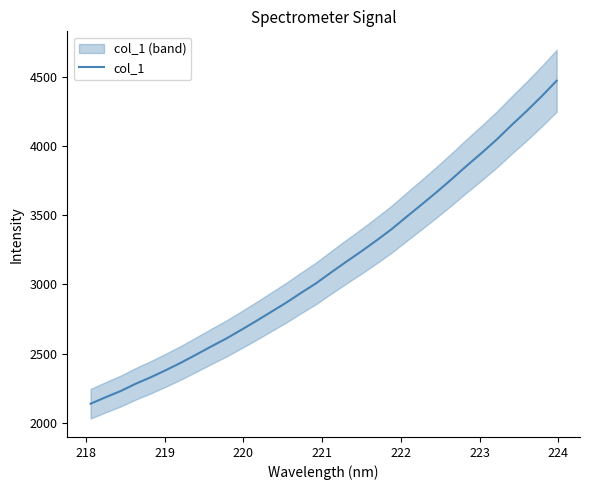

Reading left to right, what are all the values shown in this chart?

2137.8	2184.8	2229.6	2282.2	2329.2	2380.4	2434.0	2491.8	2550.7	2607.8	2670.7	2734.9	2801.4	2867.8	2939.5	3008.9	3087.5	3164.2	3238.9	3316.9	3398.1	3487.7	3576.2	3665.9	3759.4	3856.0	3949.1	4045.9	4151.1	4252.4	4359.0	4471.4